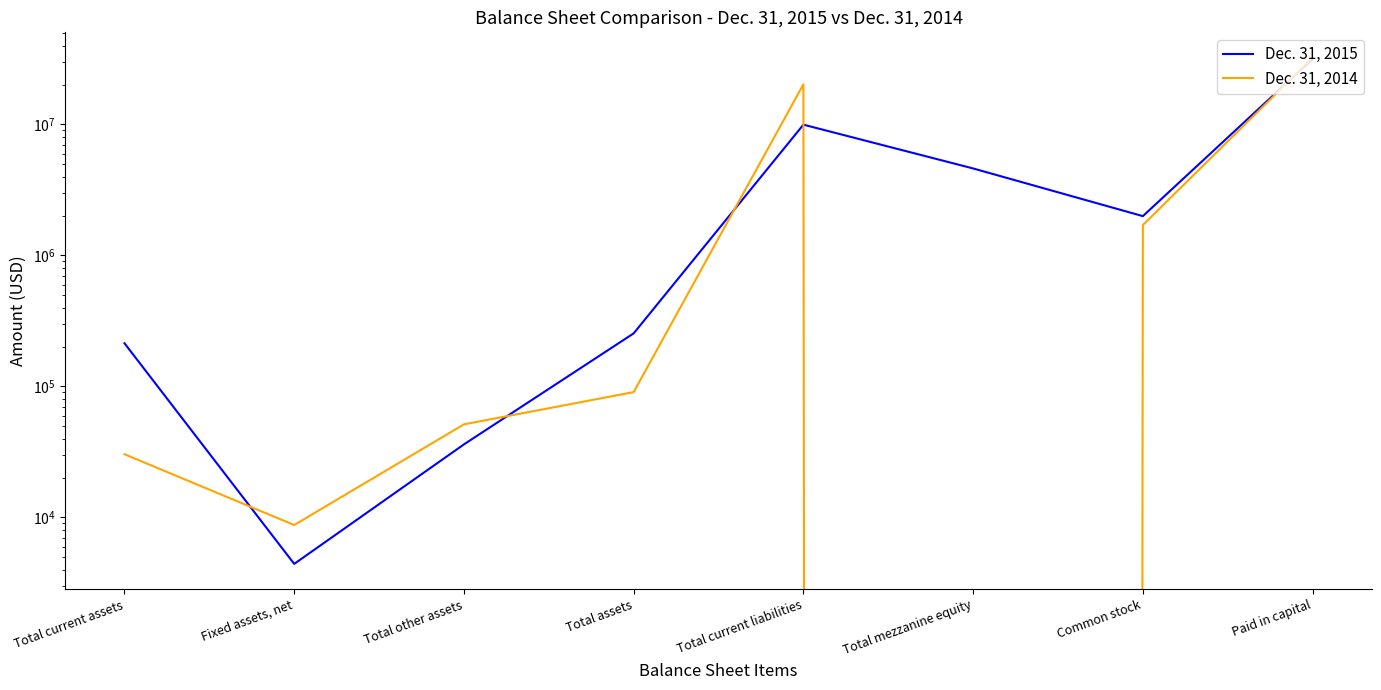

How many data points in Dec. 31, 2015 are above 1996934?

3